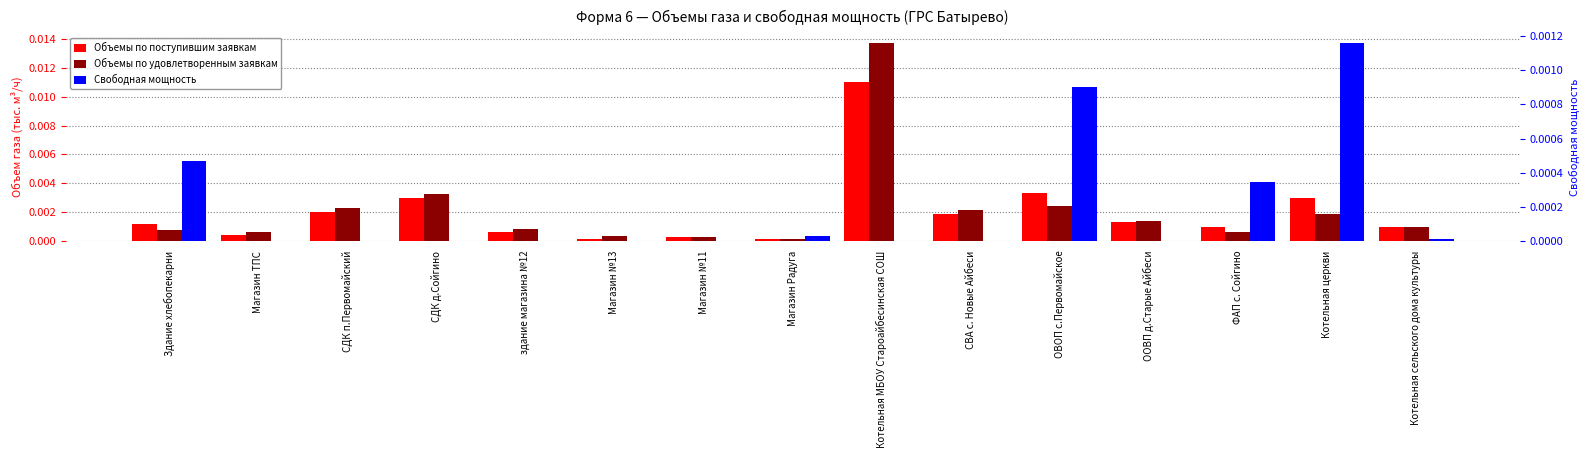

Reading left to right, list all the values displayed in this chart.

Объемы по поступившим заявкам: Здание хлебопекарни=0.0	Магазин ТПС=0.0	СДК п.Первомайский=0.0	СДК д.Сойгино=0.0	здание магазина №12=0.0	Магазин №13=0.0	Магазин №11=0.0	Магазин Радуга=0.0	Котельная МБОУ Староайбесинская СОШ=0.0	СВА с. Новые Айбеси=0.0	ОВОП с.Первомайское=0.0	ООВП д.Старые Айбеси=0.0	ФАП с. Сойгино=0.0	Котельная церкви=0.0	Котельная сельского дома культуры=0.0
Объемы по удовлетворенным заявкам: Здание хлебопекарни=0.0	Магазин ТПС=0.0	СДК п.Первомайский=0.0	СДК д.Сойгино=0.0	здание магазина №12=0.0	Магазин №13=0.0	Магазин №11=0.0	Магазин Радуга=0.0	Котельная МБОУ Староайбесинская СОШ=0.0	СВА с. Новые Айбеси=0.0	ОВОП с.Первомайское=0.0	ООВП д.Старые Айбеси=0.0	ФАП с. Сойгино=0.0	Котельная церкви=0.0	Котельная сельского дома культуры=0.0
Свободная мощность: Здание хлебопекарни=0.0	Магазин ТПС=0.0	СДК п.Первомайский=0.0	СДК д.Сойгино=0.0	здание магазина №12=0.0	Магазин №13=0.0	Магазин №11=0.0	Магазин Радуга=0.0	Котельная МБОУ Староайбесинская СОШ=0.0	СВА с. Новые Айбеси=0.0	ОВОП с.Первомайское=0.0	ООВП д.Старые Айбеси=0.0	ФАП с. Сойгино=0.0	Котельная церкви=0.0	Котельная сельского дома культуры=0.0